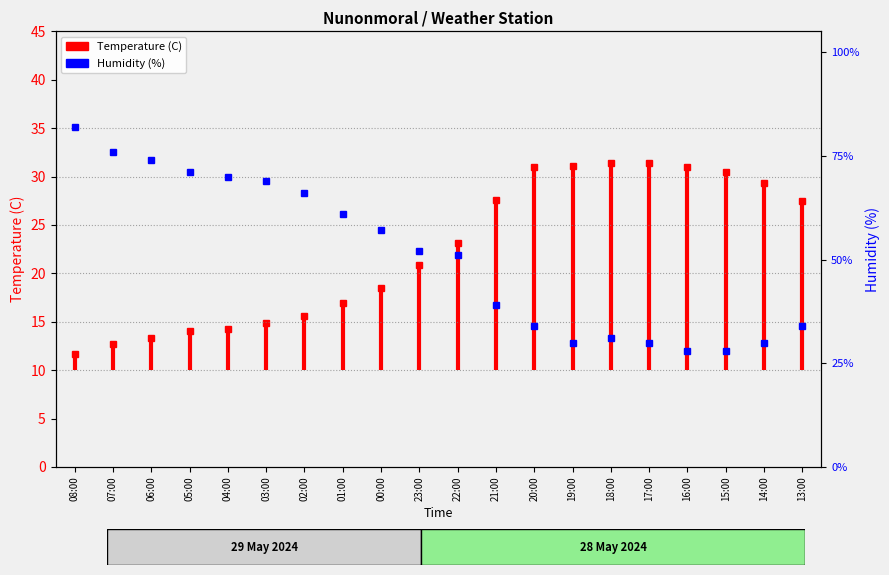

What is the minimum value shown in the chart?

10.0